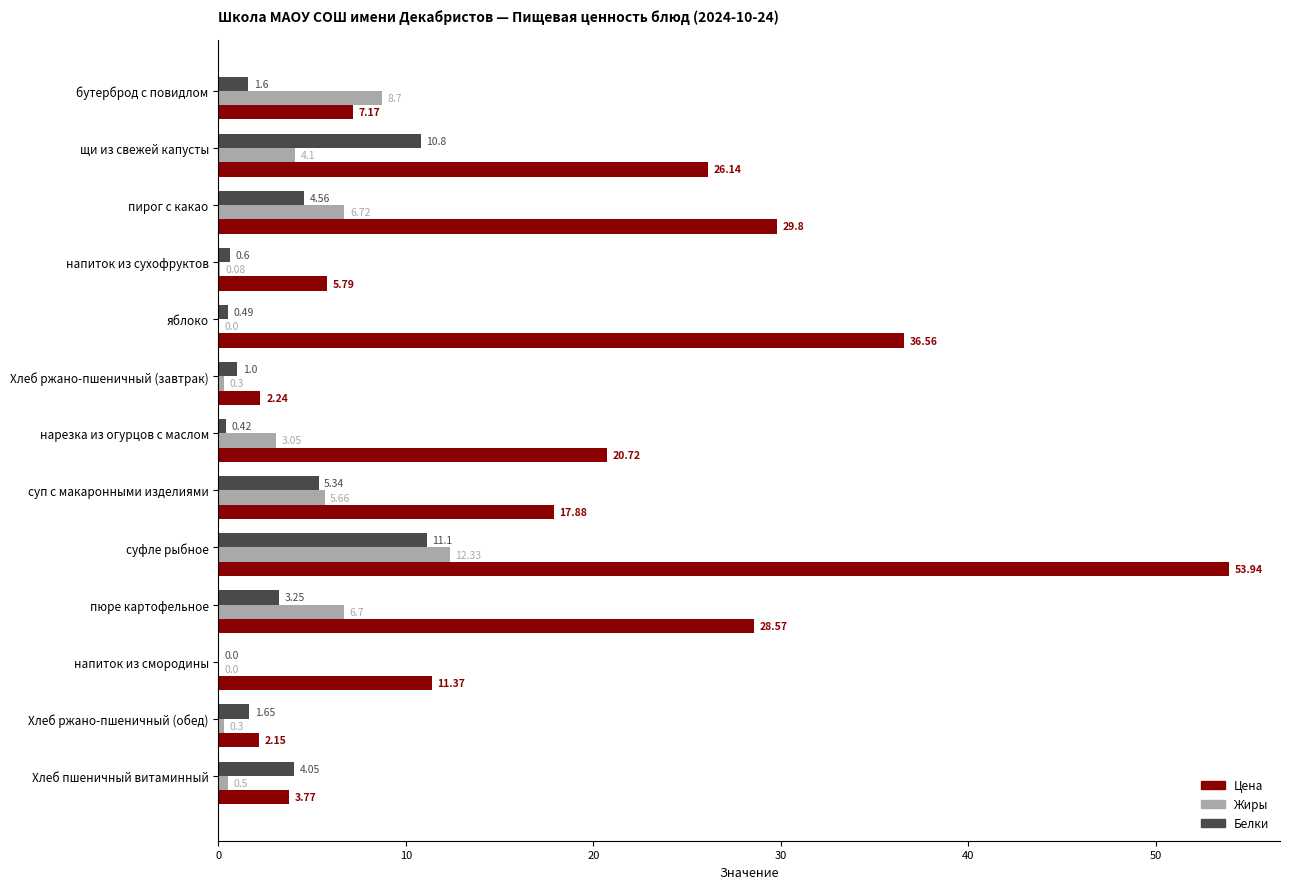

What is the sum of the Белки values at напиток из сухофруктов and яблоко?

1.1